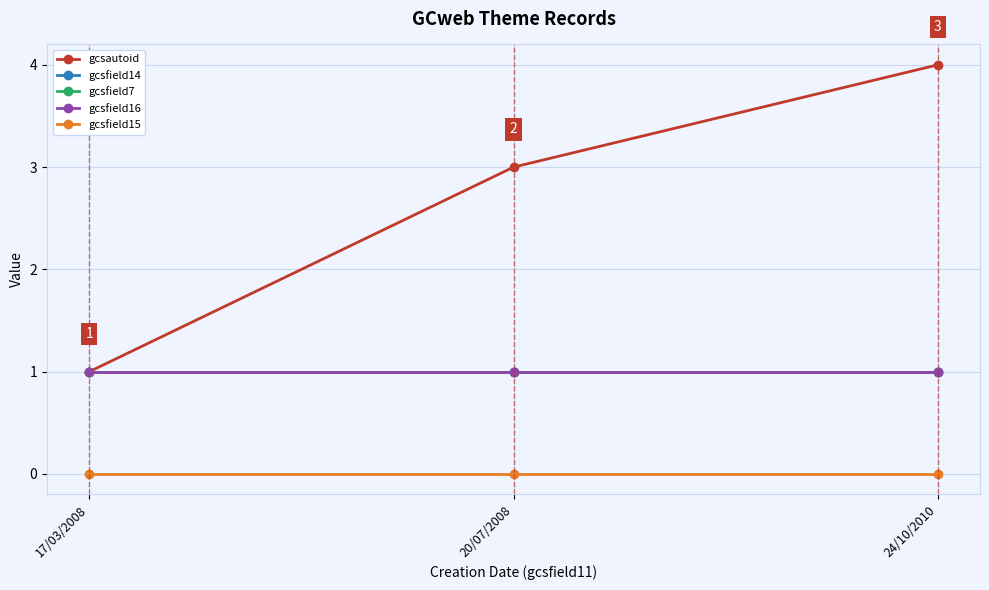

At which category is the sum across all series the highest?

24/10/2010